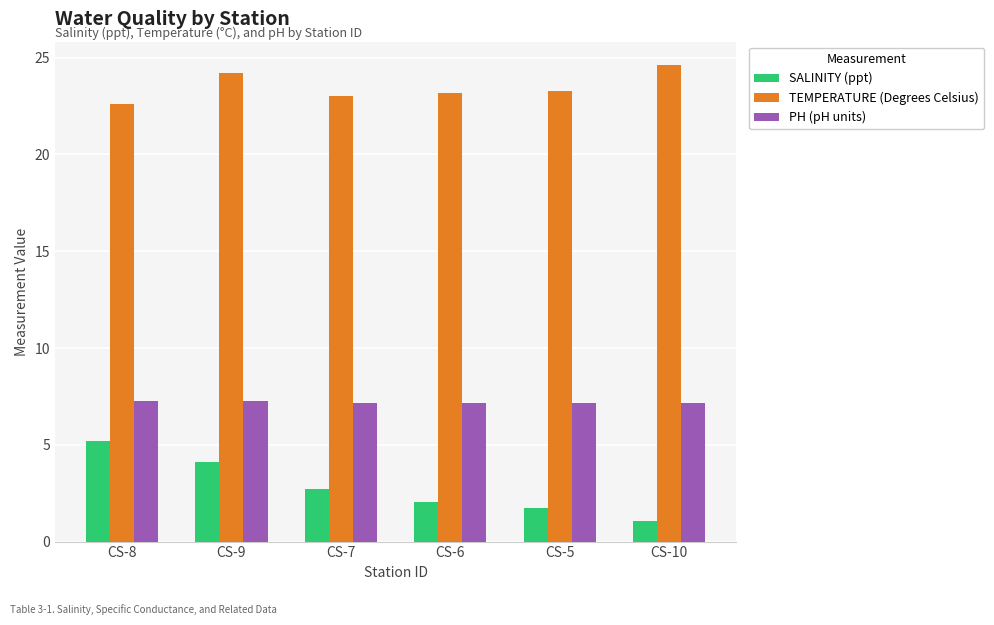

What is the label of the 5th bar from the right?

CS-9